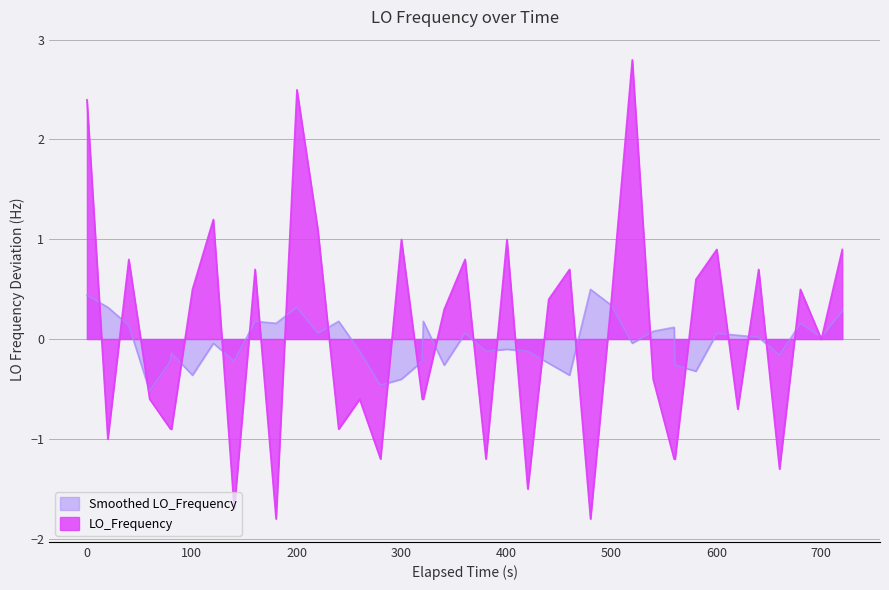

What is the difference between the maximum and second lowest values?

4.6